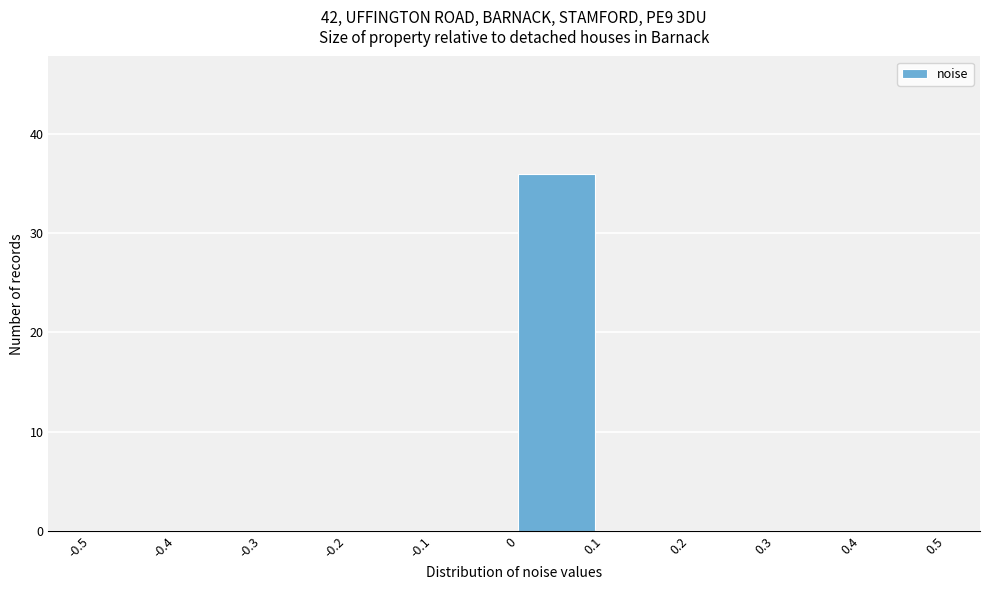

Reading left to right, list every bar in this chart as the range it spans on the x-axis followed by its height. The values are not printed on the chart, so give them approximately, as read against the axis.

-0.5 to -0.4: 0
-0.4 to -0.3: 0
-0.3 to -0.2: 0
-0.2 to -0.1: 0
-0.1 to 0: 0
0 to 0.1: 36
0.1 to 0.2: 0
0.2 to 0.3: 0
0.3 to 0.4: 0
0.4 to 0.5: 0